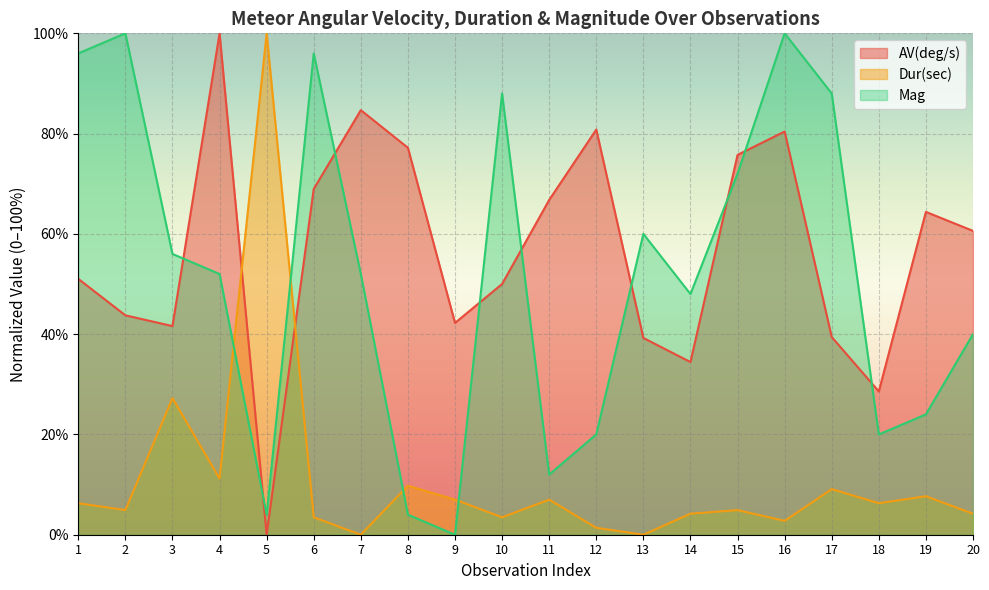

At which category does AV(deg/s) reach its first local peak?

4